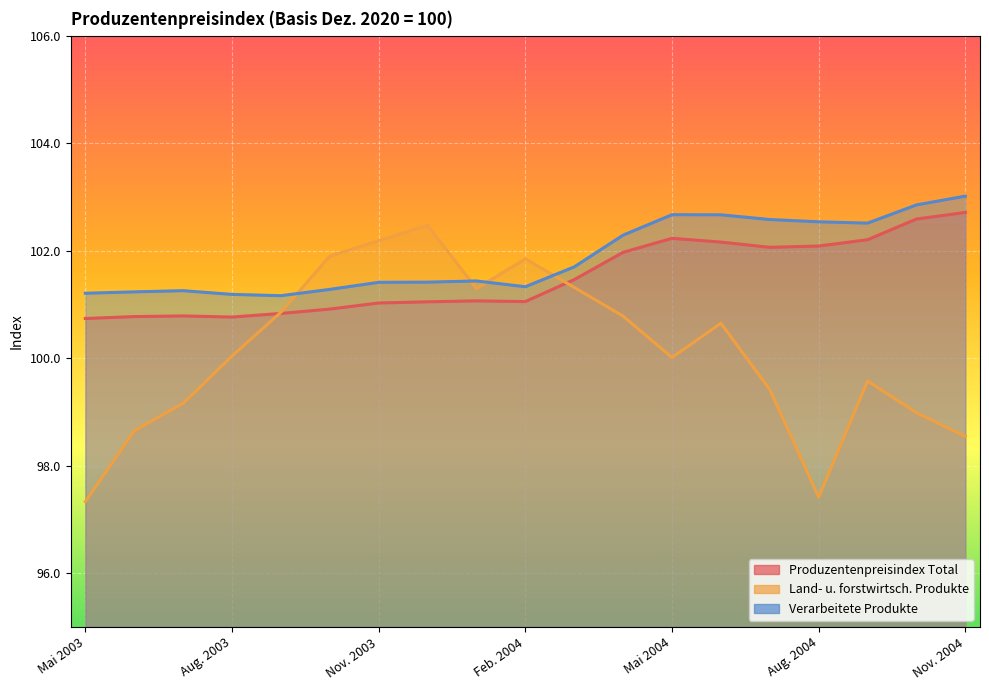

What value does the PPI_A series have at Sept. 2004?

99.6